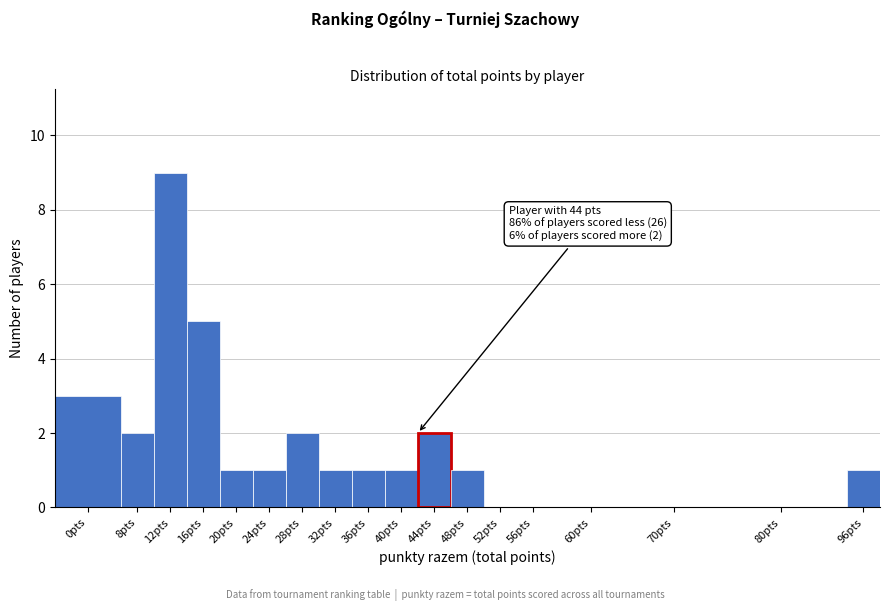

Reading right to left, extract all data points from this chart.

96pts=1	80pts=0	70pts=0	60pts=0	56pts=0	52pts=0	48pts=1	44pts=2	40pts=1	36pts=1	32pts=1	28pts=2	24pts=1	20pts=1	16pts=5	12pts=9	8pts=2	0pts=3